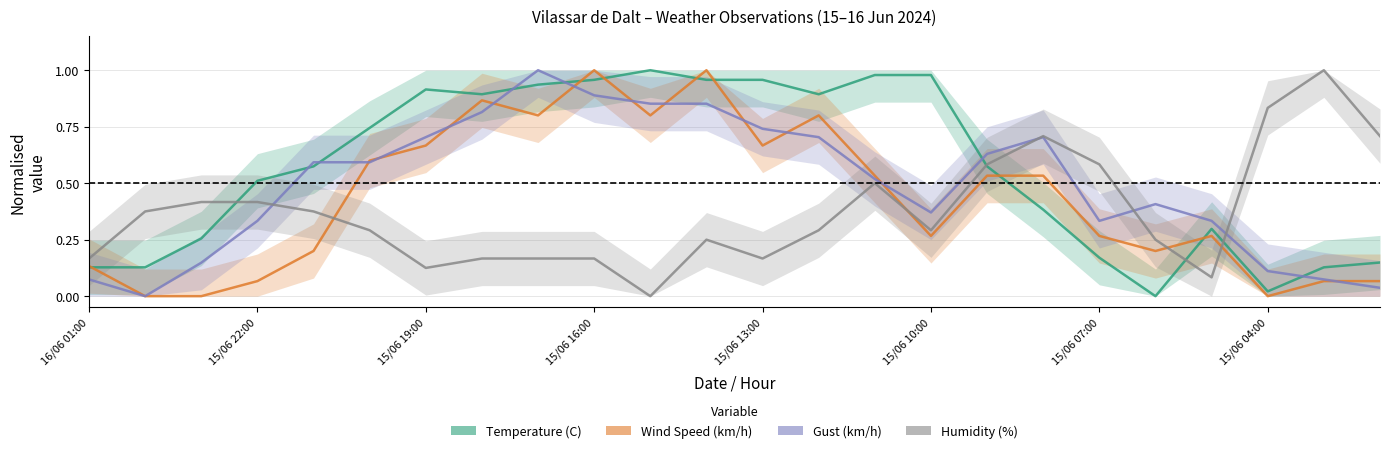

How many intersections are there between Gust (km/h) and Wind Speed (km/h)?

11